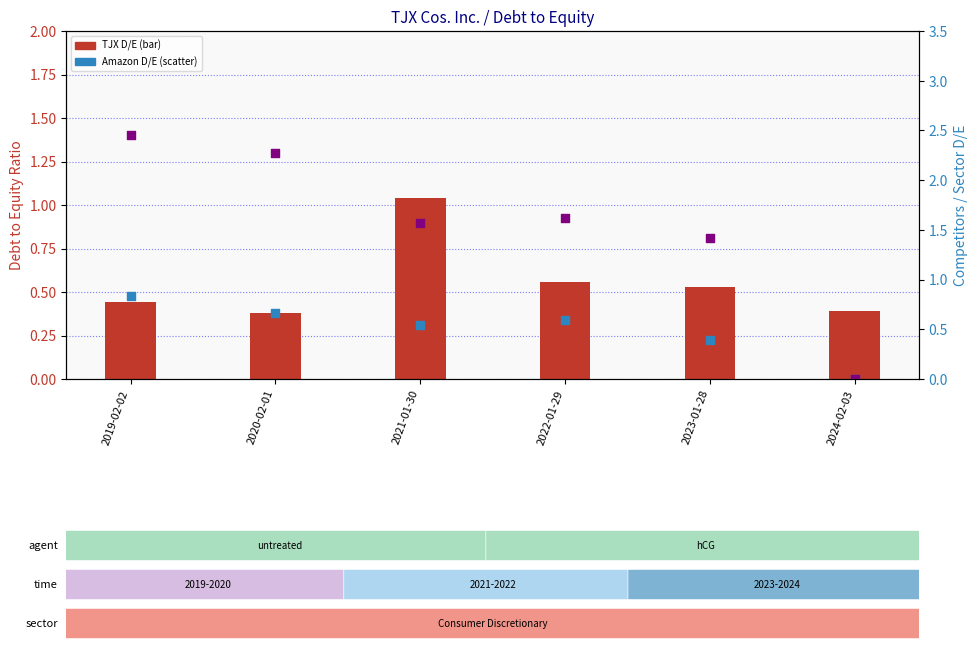

What is the total value across all series at 2024-02-03?

0.4